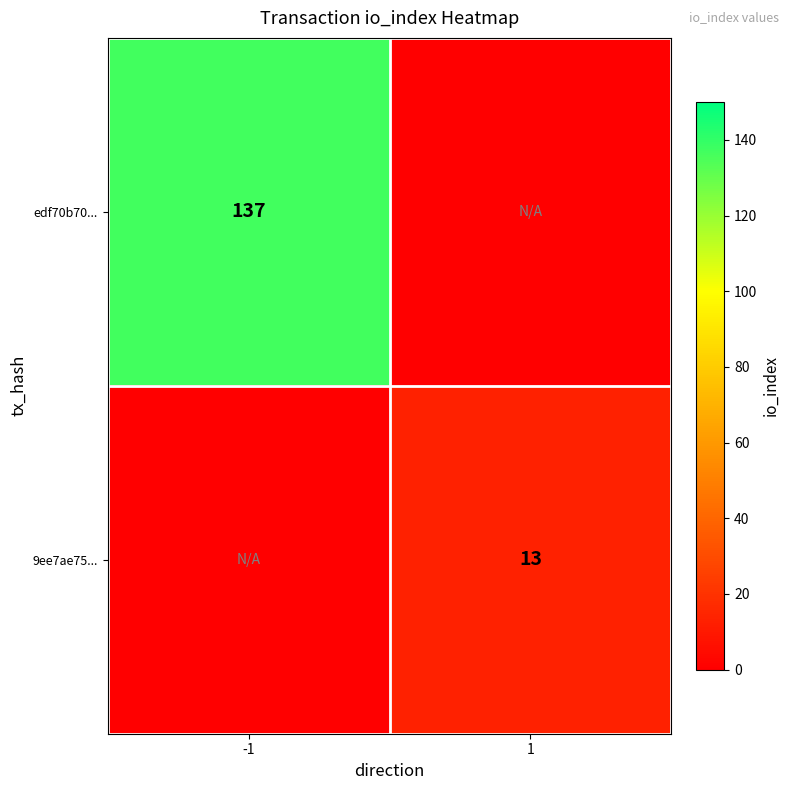

The edf70b70... series shows 30 at -1. True or false?

False